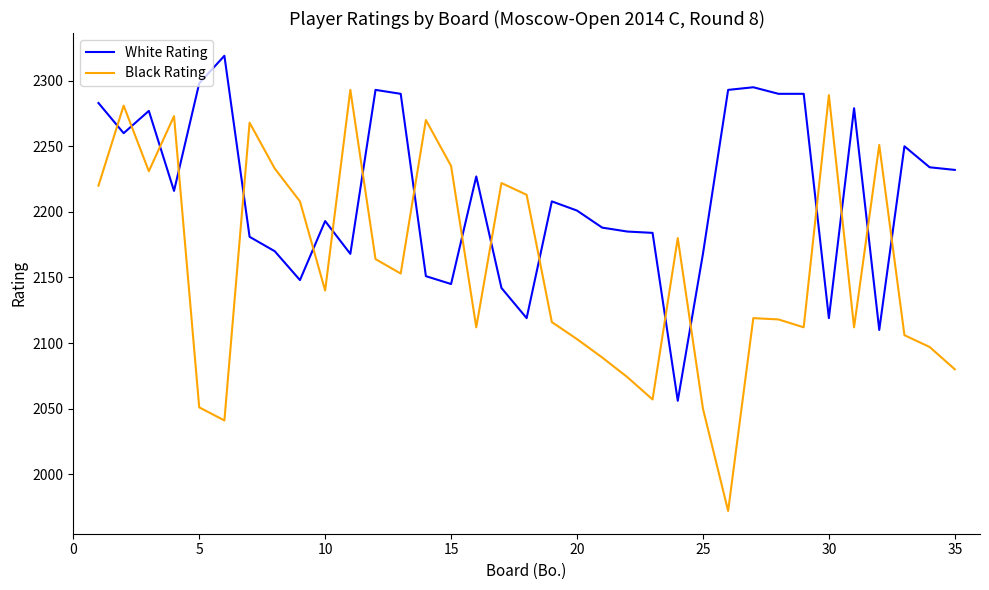

After their last crossing, which series has the higher values: Black Rating or White Rating?

White Rating